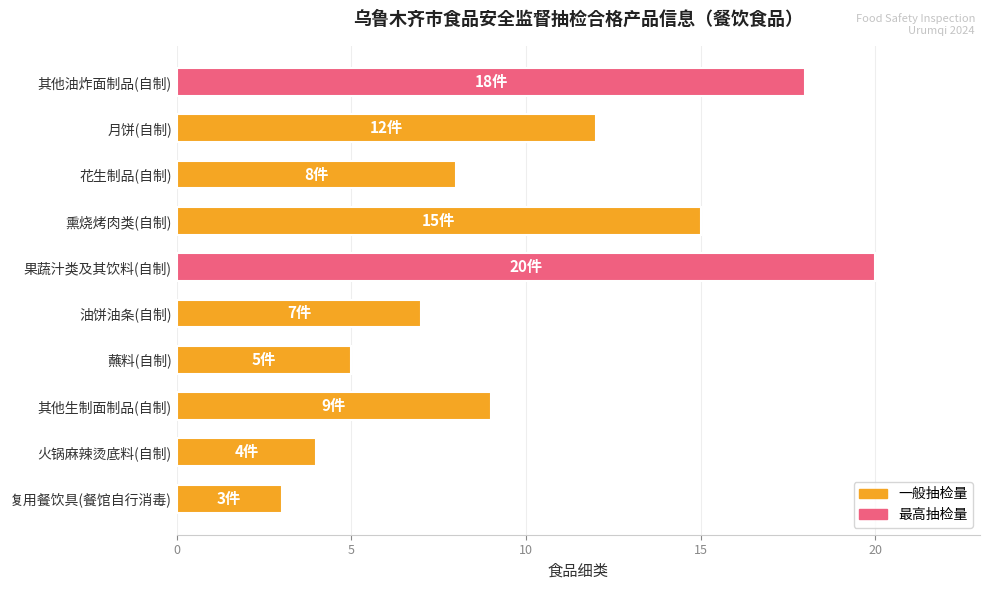

Rank the categories by value from lowest to highest.

复用餐饮具(餐馆自行消毒), 火锅麻辣烫底料(自制), 蘸料(自制), 油饼油条(自制), 花生制品(自制), 其他生制面制品(自制), 月饼(自制), 熏烧烤肉类(自制), 其他油炸面制品(自制), 果蔬汁类及其饮料(自制)